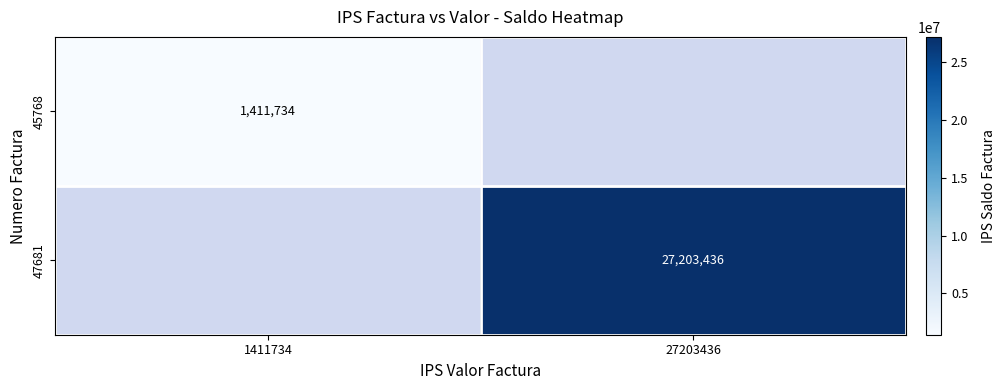

Is it true that 45768 equals 1411734 at 1411734?

True